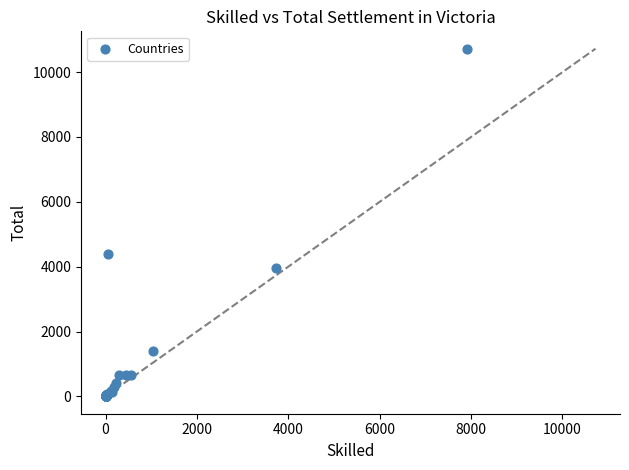

What Y value in the scatter plot is closest to 5363?

4387